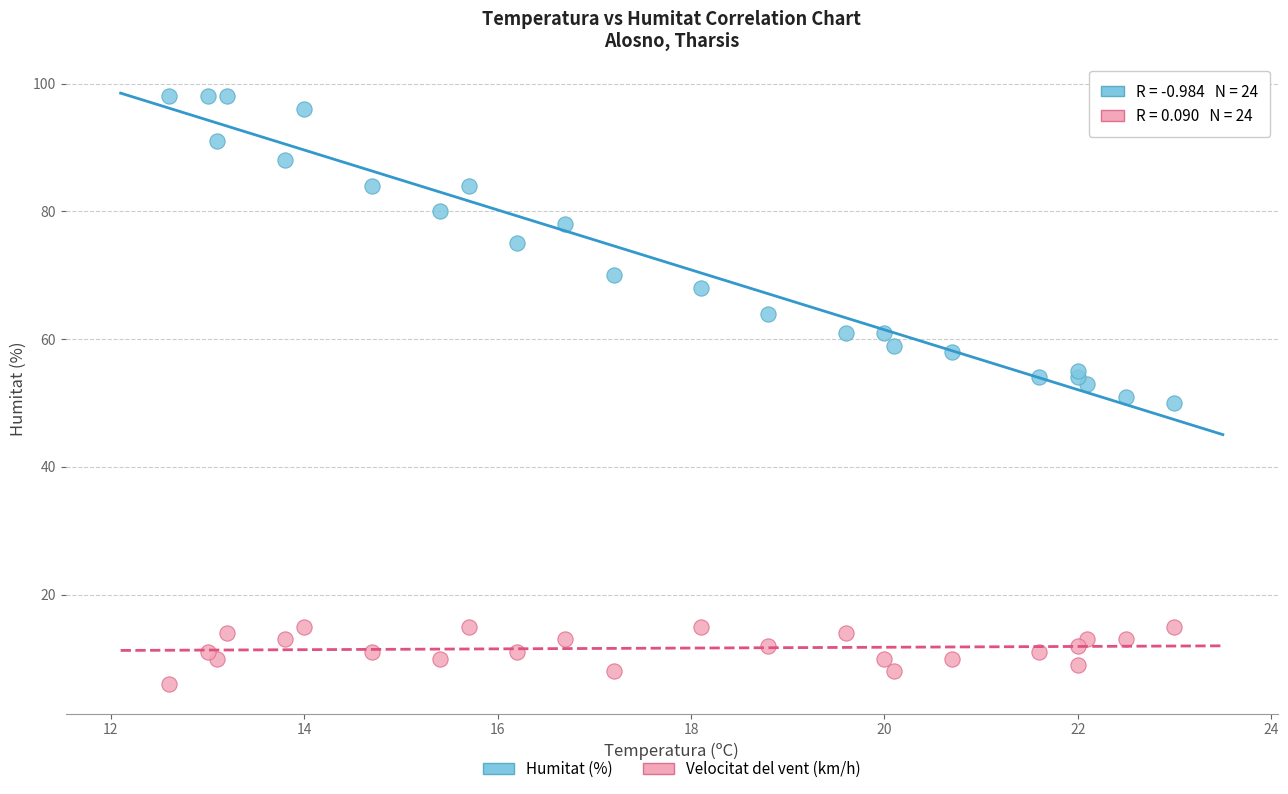

Which series reaches the maximum Y coordinate?

Humitat (%)